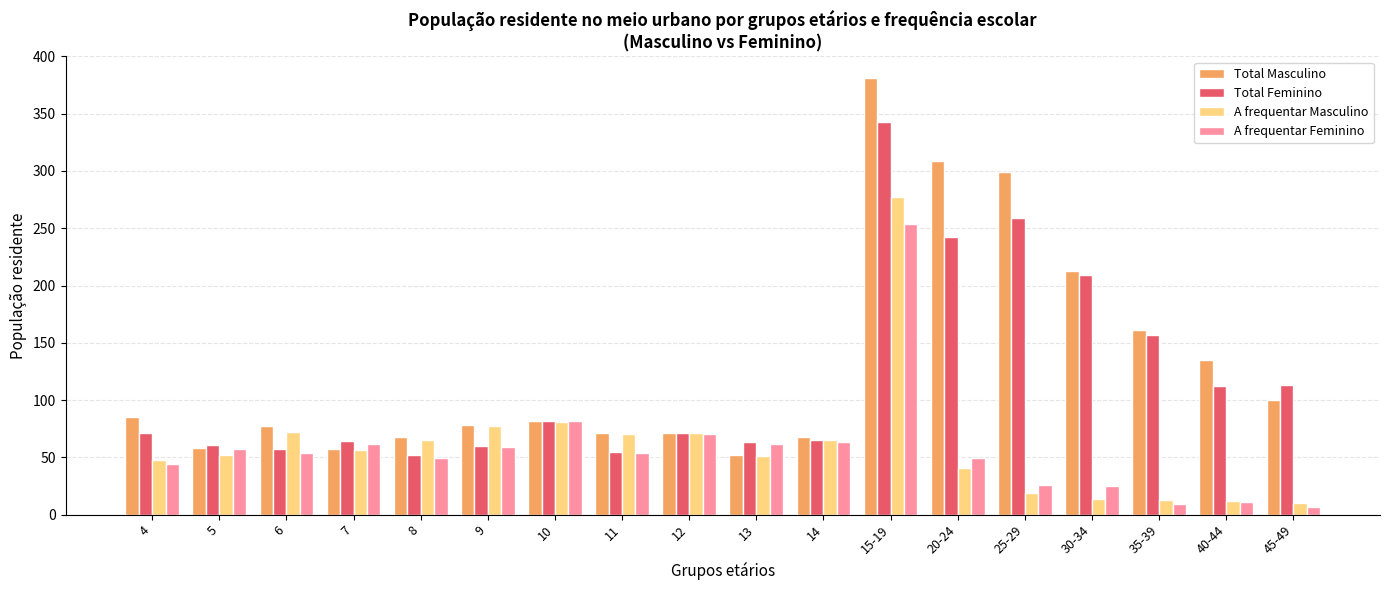

What value does the A frequentar Masculino series have at 6?

72